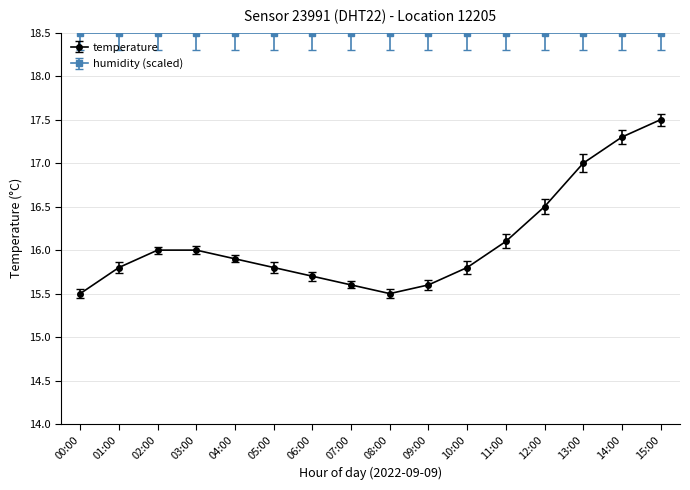

What is the difference between the highest and lowest values at 01:00?

2.7